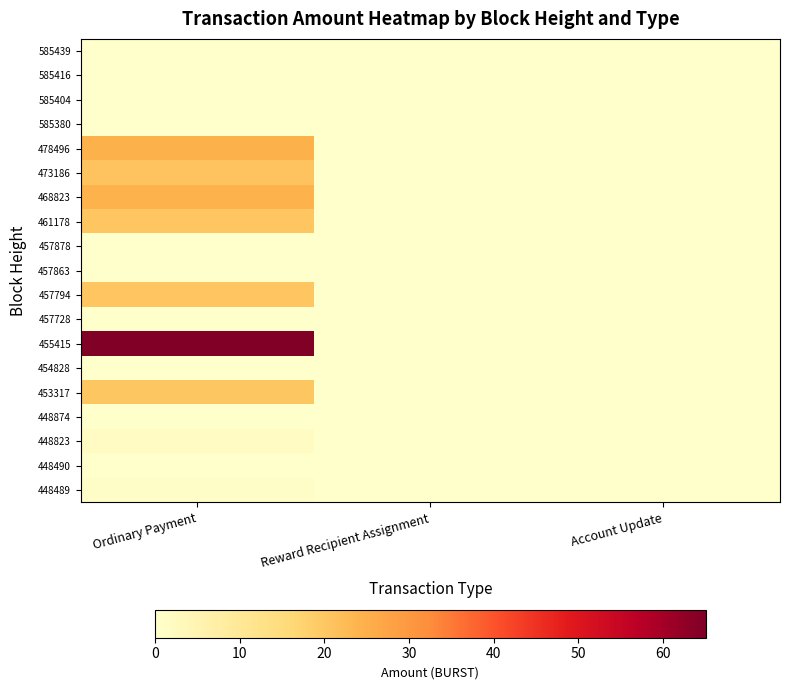

What is the total value across all series at Ordinary Payment?

199.1